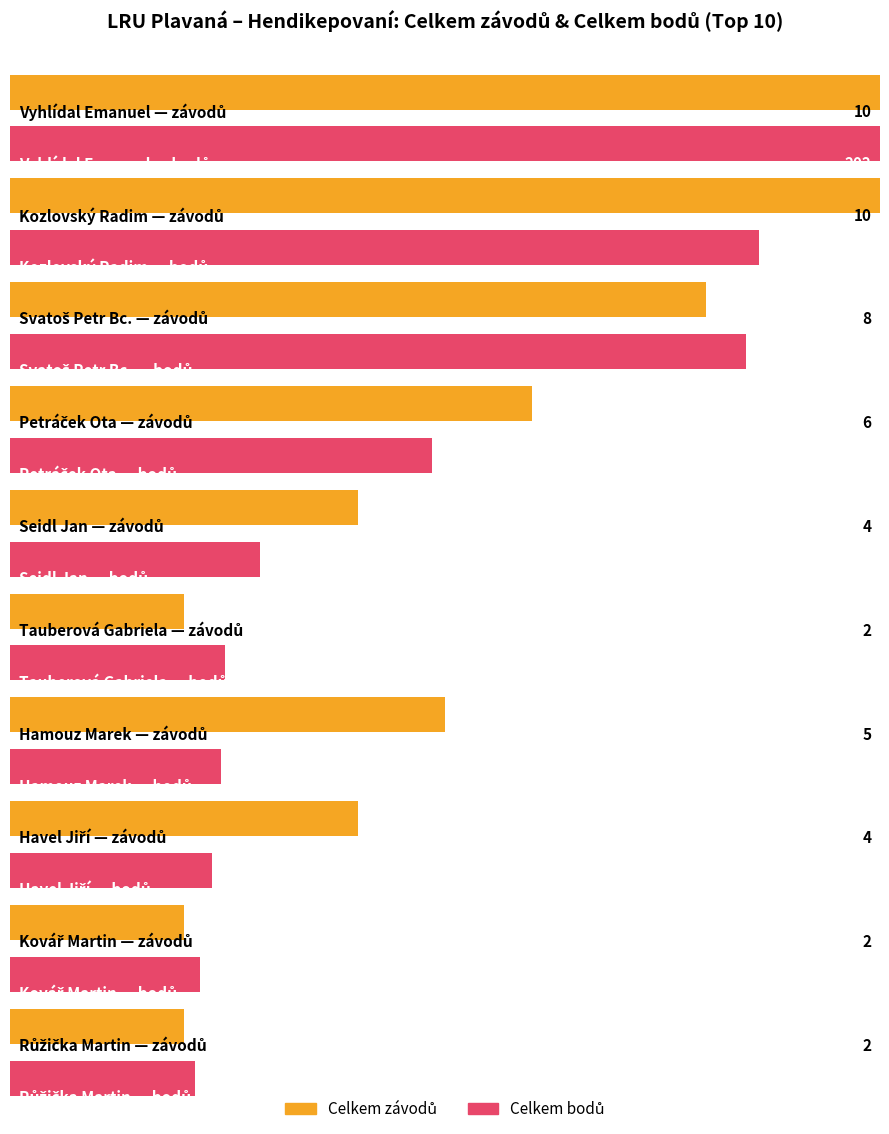

What are all the series names shown in the legend?

Celkem závodů, Celkem bodů